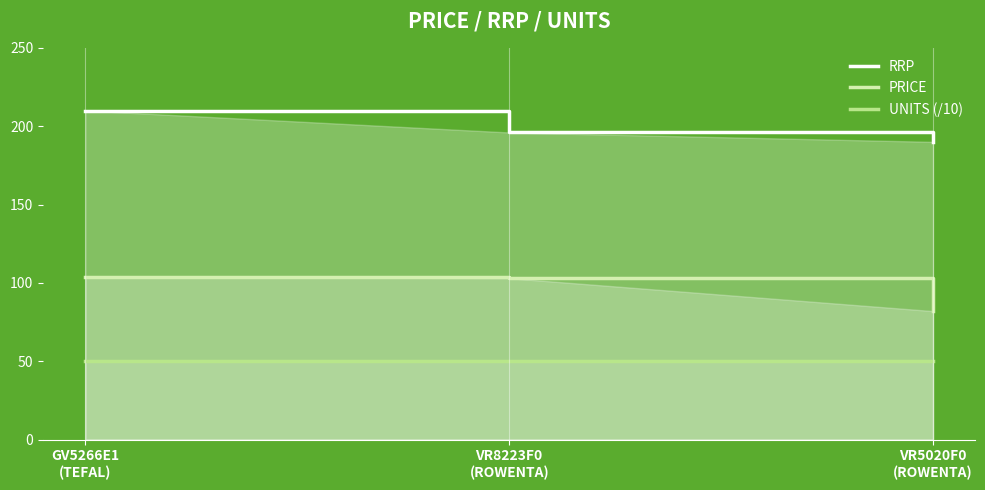

What is the average value of the RRP series?

198.7